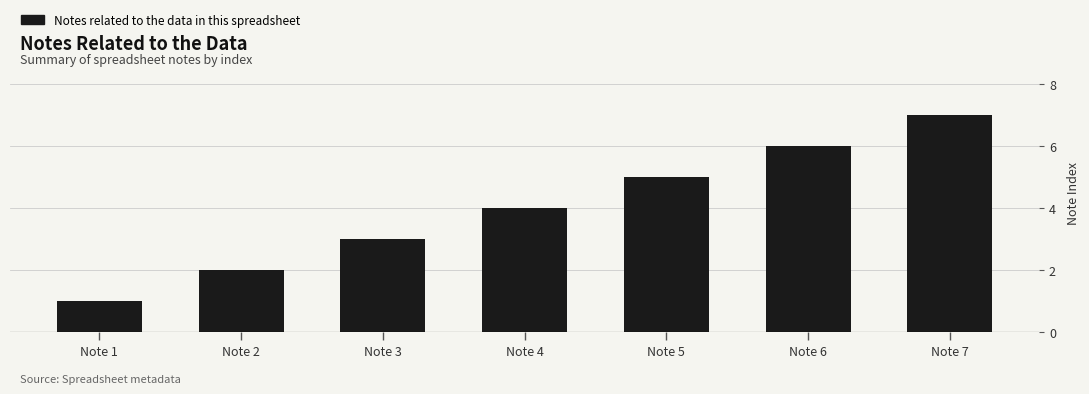

At which category does the chart reach its peak across all series?

Note 7